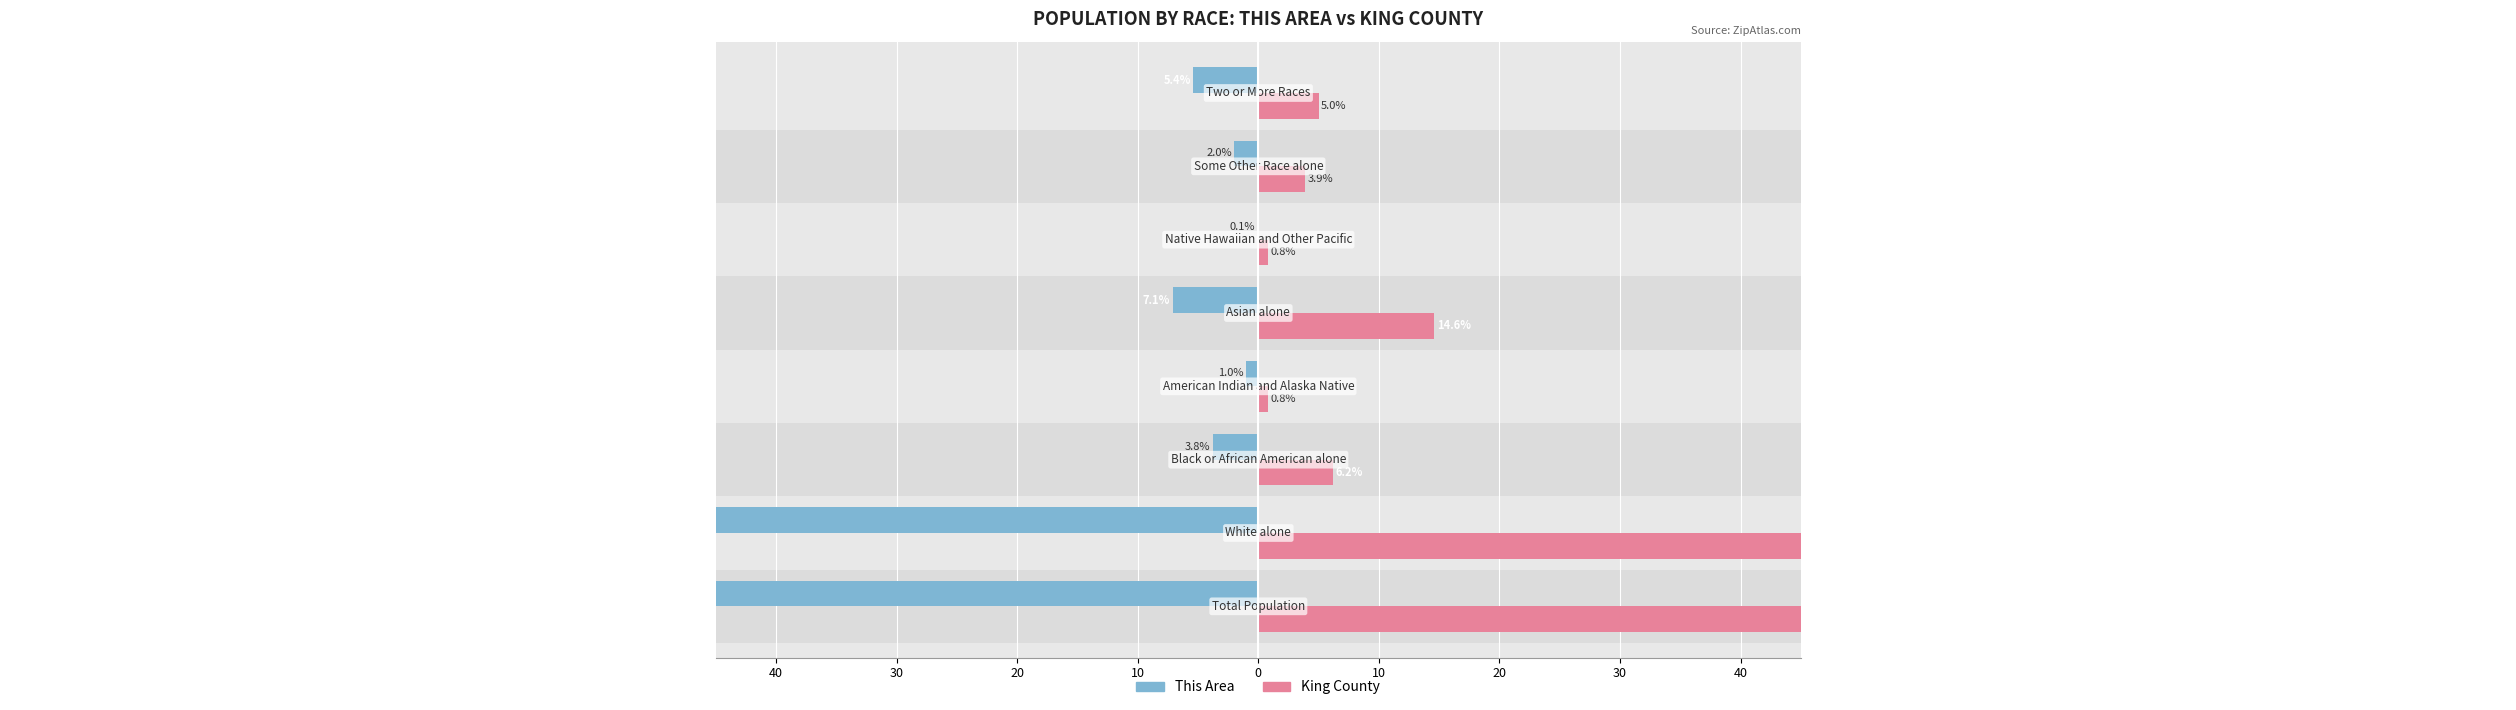

Between 20 and 20, which is larger?

20